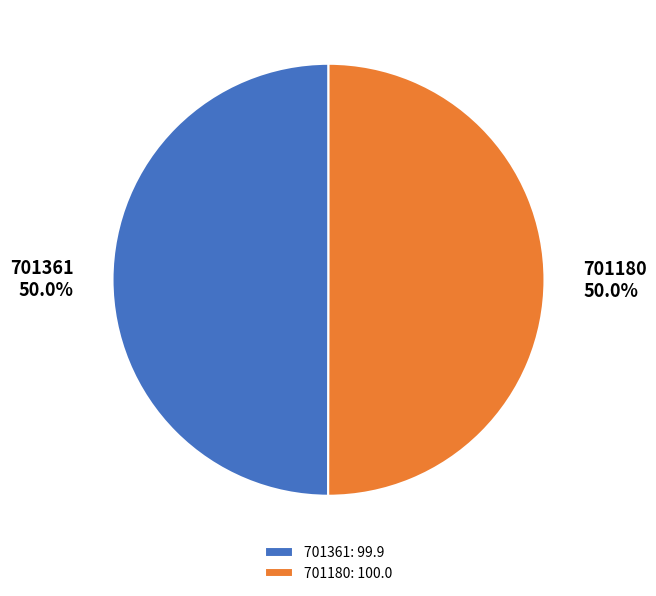

Approximately how many times larger is the value at 701361 compared to 701180?

1.0